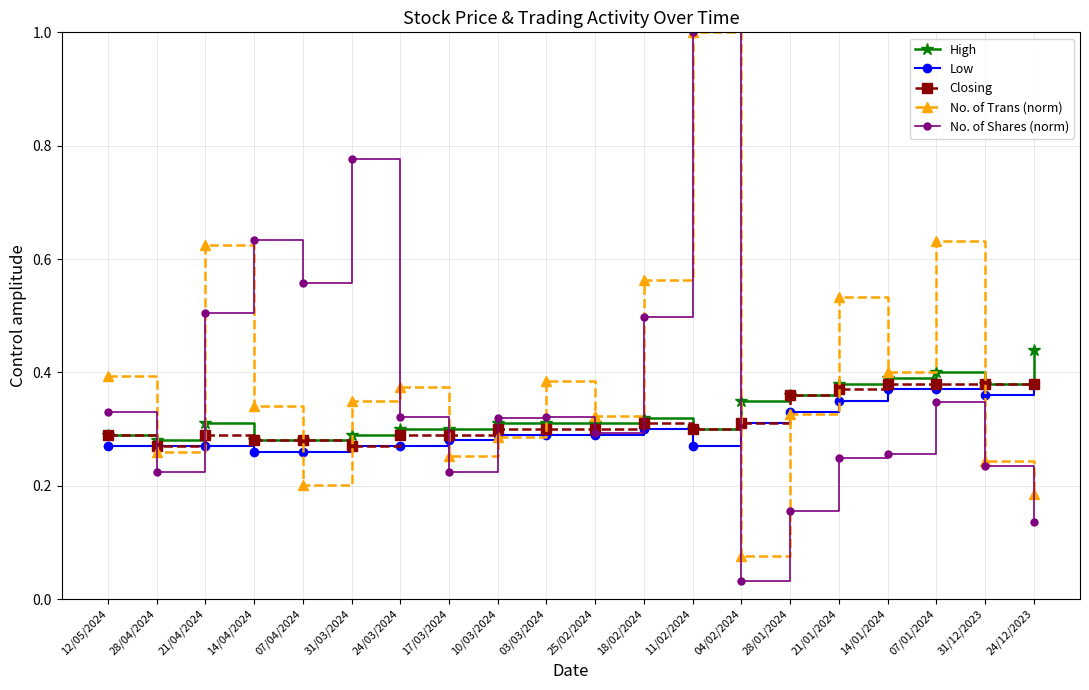

Is it true that No. of Trans (norm) equals 0.4 at 17/03/2024?

False